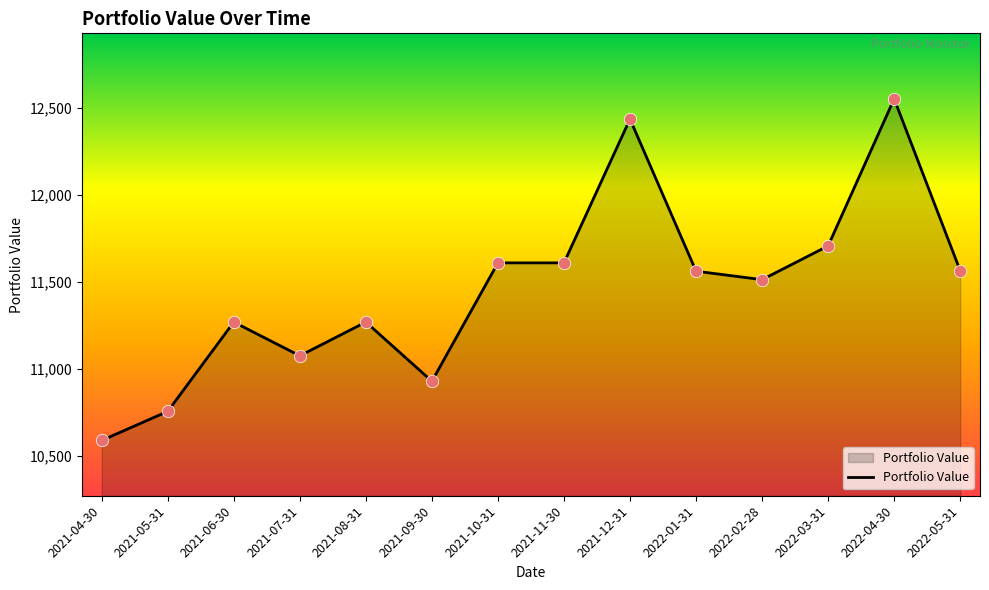

Between 2022-03-31 and 2022-02-28, which is larger?

2022-03-31